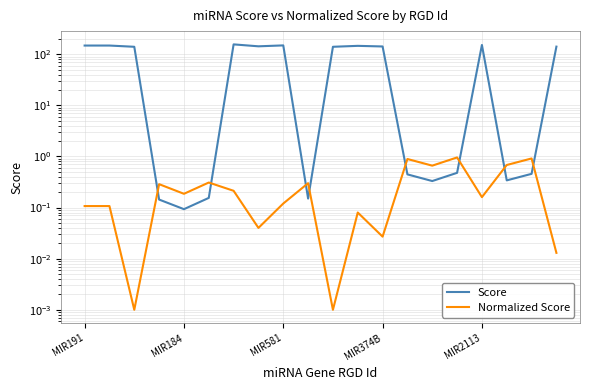

True or false: Normalized Score and Score cross at least once.

True